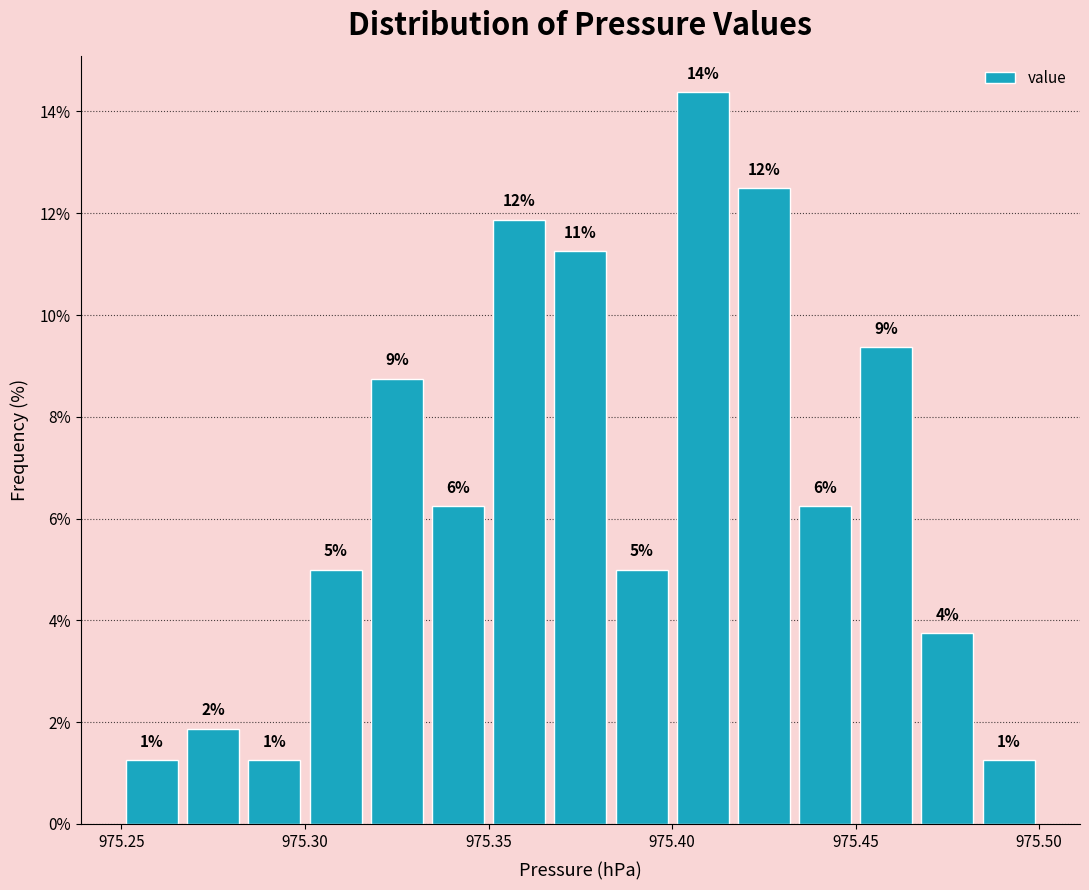

Around what value on the x-axis is the tallest bar? Give the approximate position of its centre, as read against the axis.

975.410